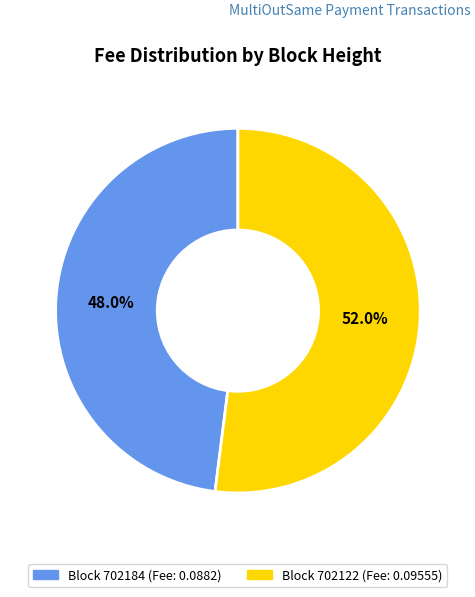

Is there a majority slice in this chart?

Yes